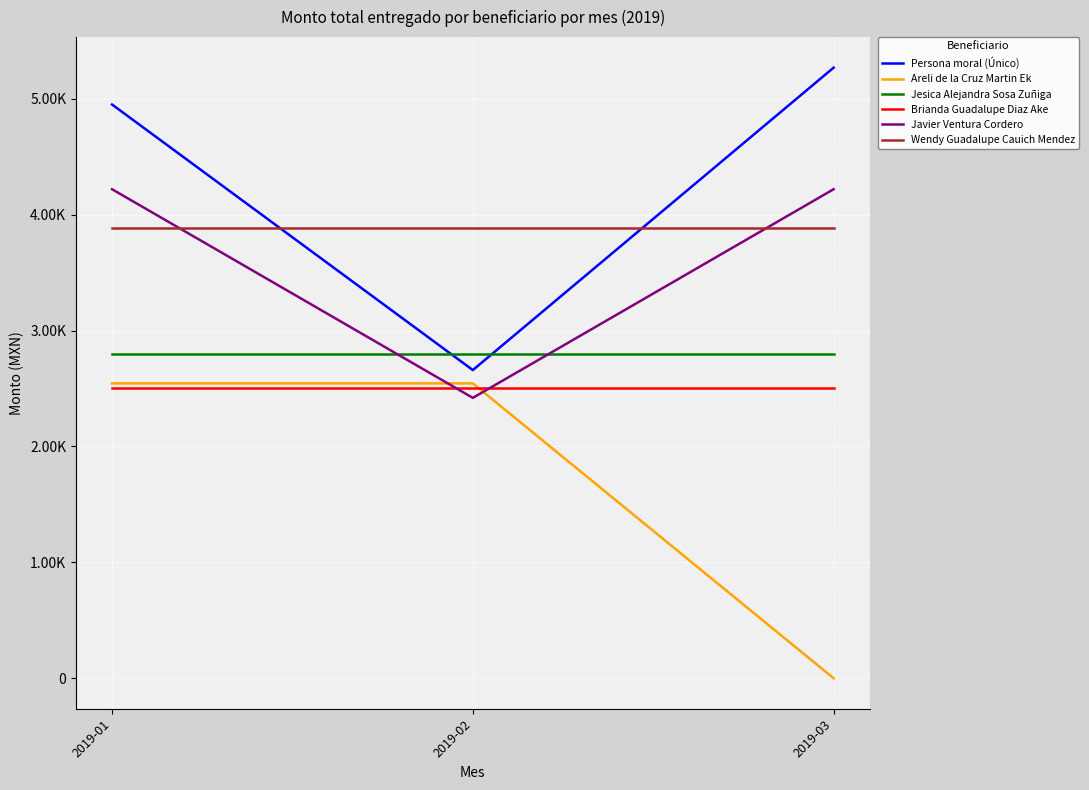

What is the difference between the highest and lowest values at 2019-01?

2450.0